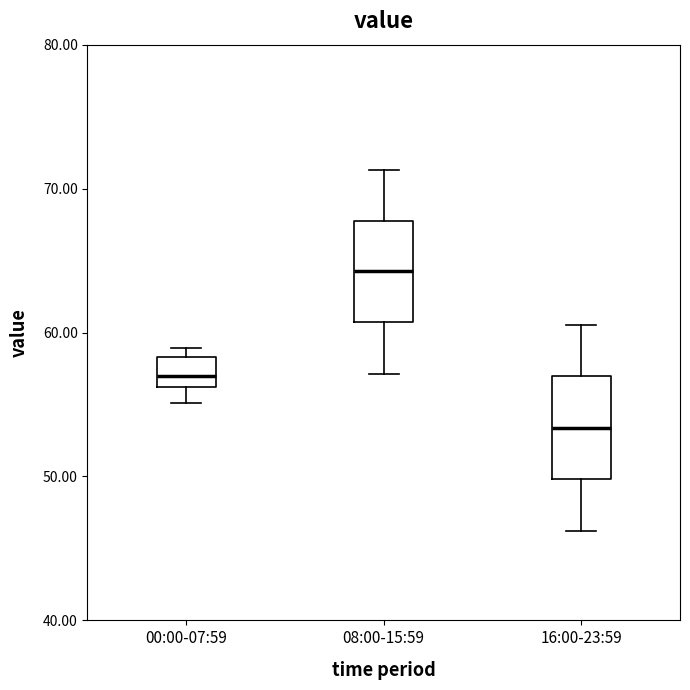

Which box has the highest median line?

08:00-15:59